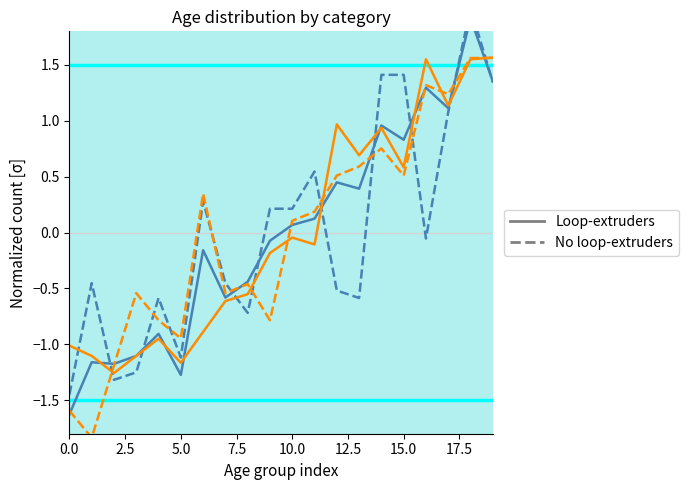

True or false: Loop-extruders (hav) and Loop-extruders (civil) cross at least once.

True